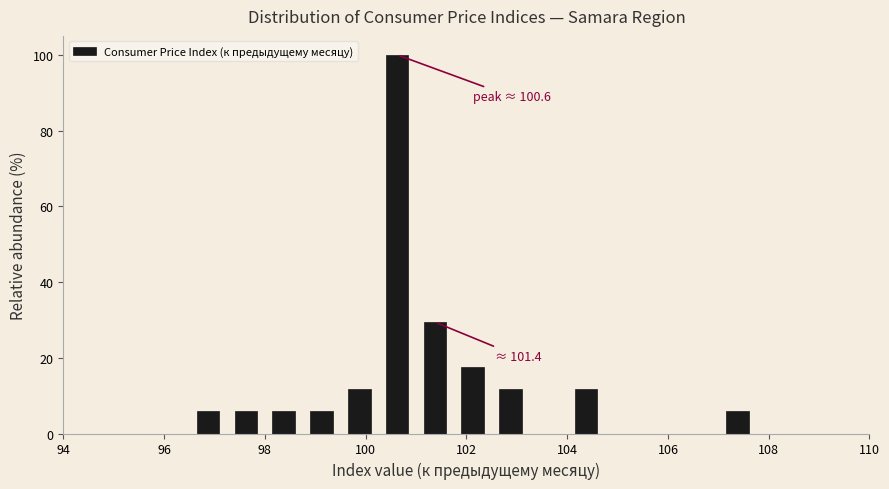

Read against the x-axis, roughly where is the centre of the tallest bar?

100.6